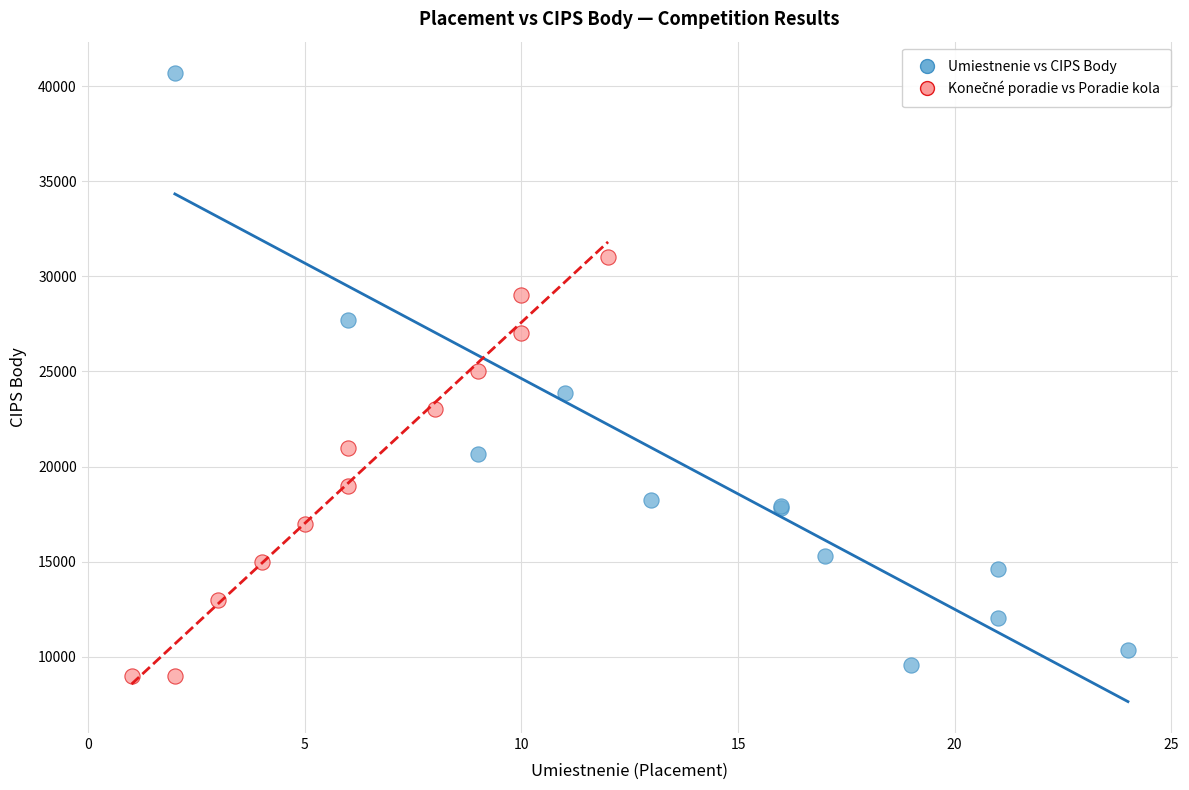

Which series reaches the maximum Y coordinate?

Umiestnenie vs CIPS Body